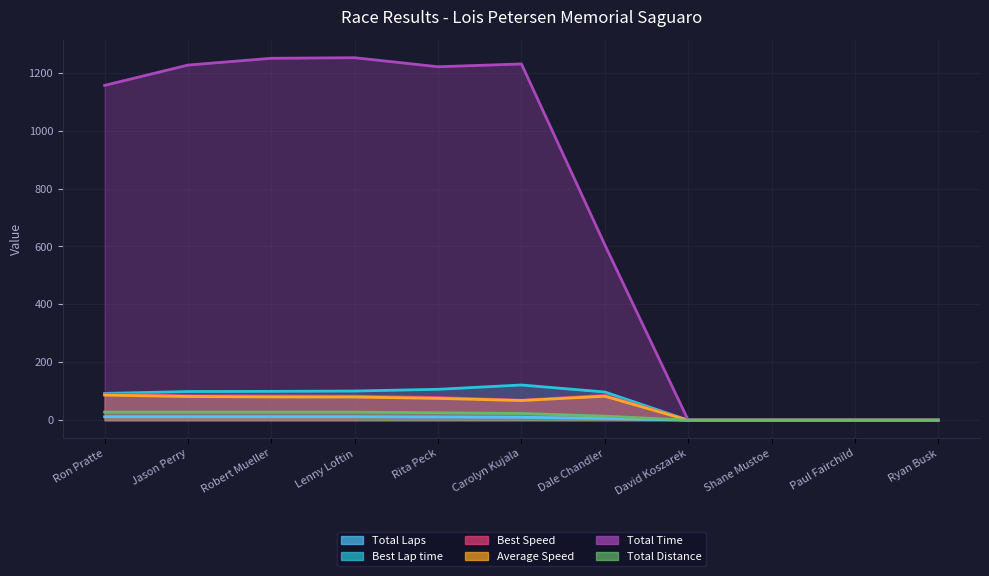

Reading left to right, extract all data points from this chart.

Total Laps: 12.0	12.0	12.0	12.0	11.0	10.0	6.0	0.0	0.0	0.0	0.0
Best Lap time: 92.5	98.9	99.5	100.7	106.6	121.5	97.3	0.0	0.0	0.0	0.0
Best Speed: 90.3	84.4	84.0	82.9	78.3	68.7	85.8	0.0	0.0	0.0	0.0
Average Speed: 86.7	81.7	80.2	80.0	75.2	67.9	82.7	0.0	0.0	0.0	0.0
Total Time: 1156.6	1226.8	1250.2	1252.2	1221.0	1230.6	605.8	0.0	0.0	0.0	0.0
Total Distance: 27.8	27.8	27.8	27.8	25.5	23.2	13.9	0.0	0.0	0.0	0.0